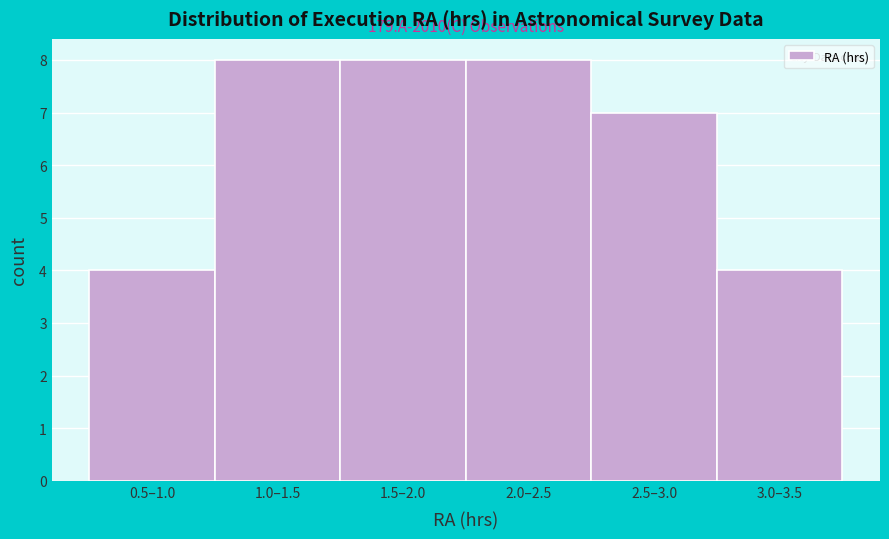

Reading left to right, list all the values displayed in this chart.

0.5–1.0=4	1.0–1.5=8	1.5–2.0=8	2.0–2.5=8	2.5–3.0=7	3.0–3.5=4